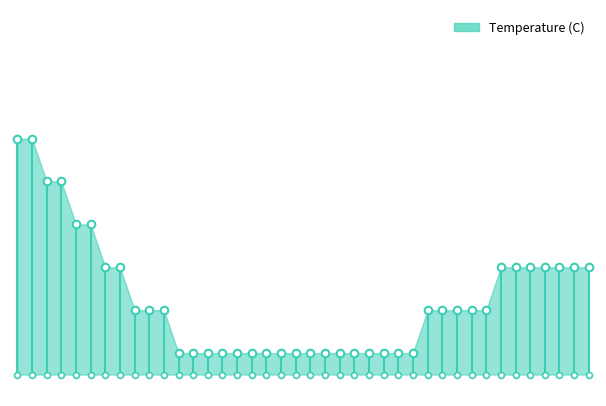

What is the change in value from 4 to 25?

-0.3